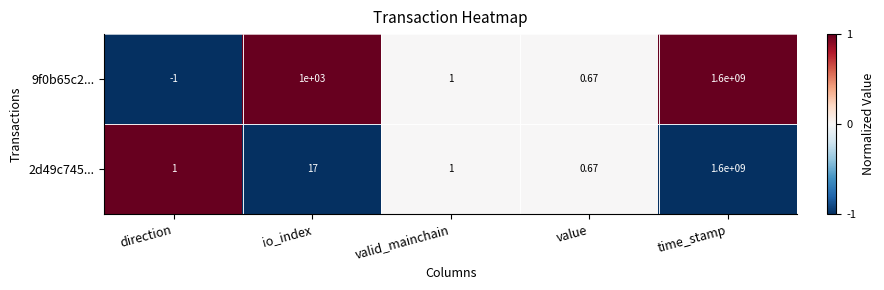

Which series has the largest total across all categories?

9f0b65c2...